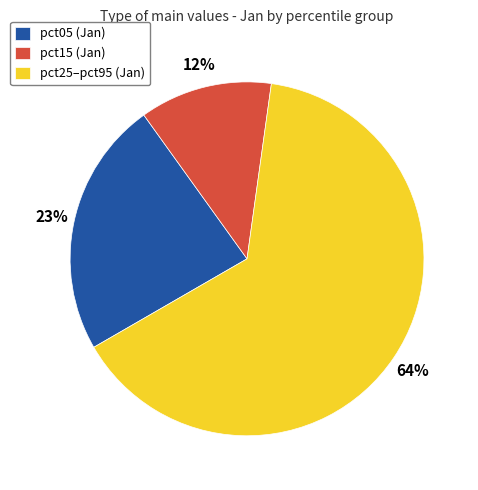

Count the number of slices in the pie.

3